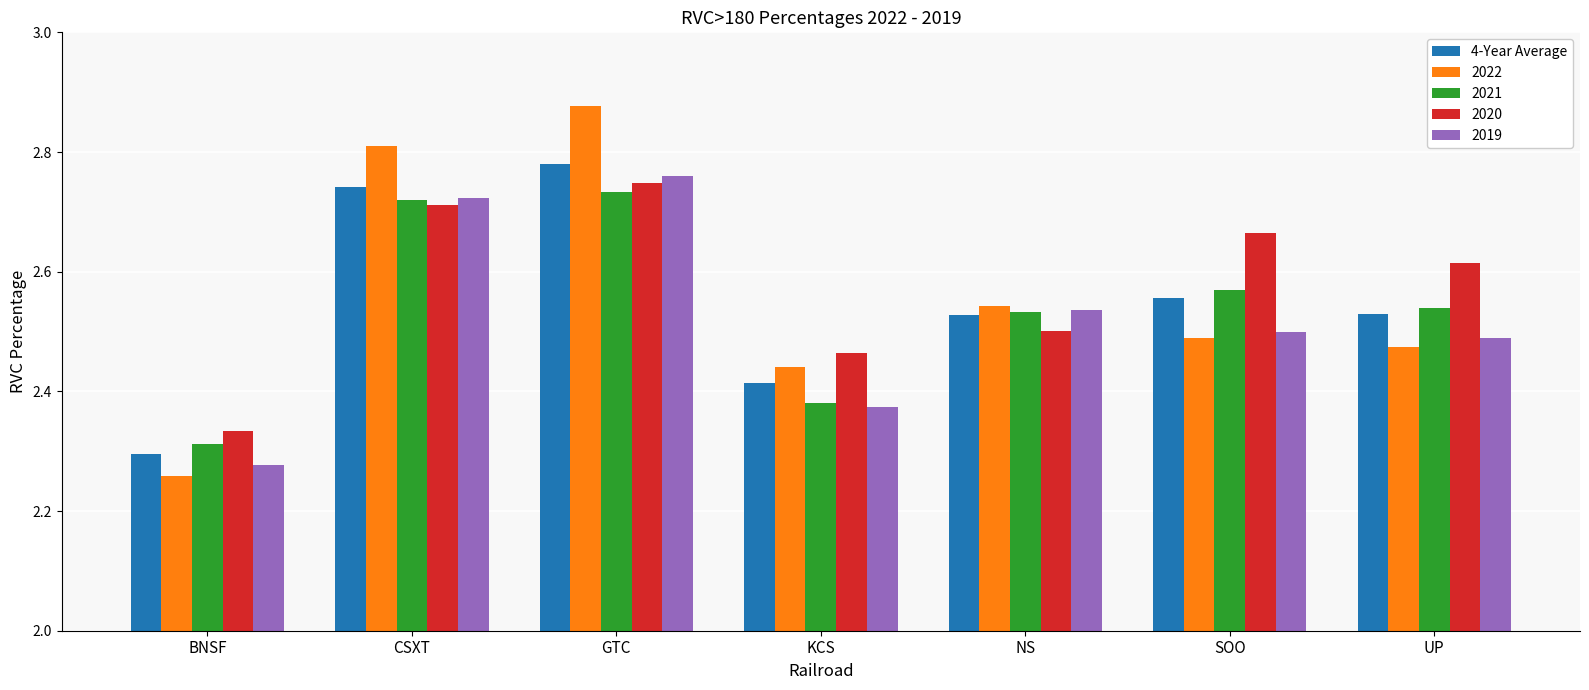

The 2019 series shows 0.6 at CSXT. True or false?

False